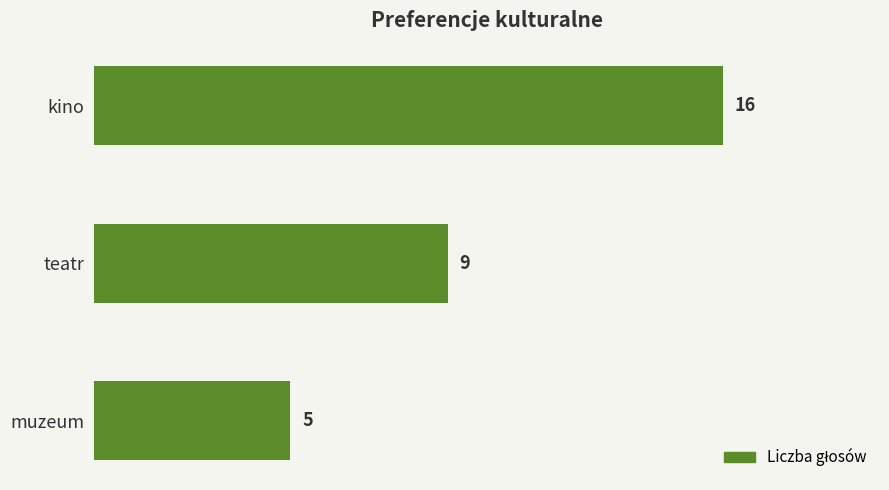

What is the minimum value shown in the chart?

5